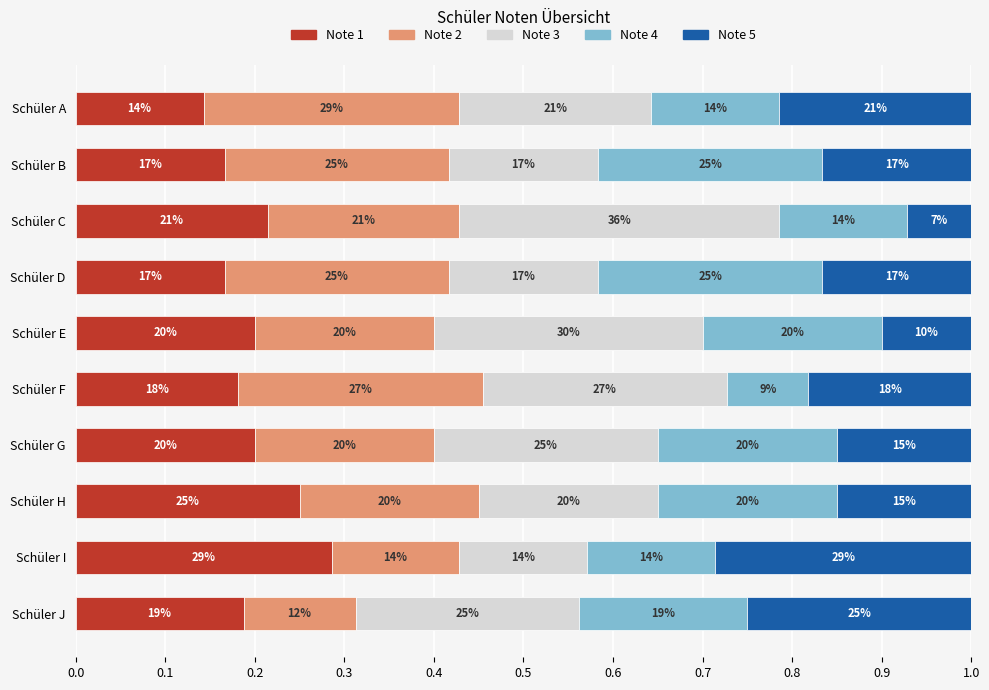

Reading left to right, extract all data points from this chart.

KA1: 0.0=0.1	0.1=0.2	0.2=0.2	0.3=0.2	0.4=0.2	0.5=0.2	0.6=0.2	0.7=0.2	0.8=0.3	0.9=0.2
KA2: 0.0=0.3	0.1=0.2	0.2=0.2	0.3=0.2	0.4=0.2	0.5=0.3	0.6=0.2	0.7=0.2	0.8=0.1	0.9=0.1
KA3: 0.0=0.2	0.1=0.2	0.2=0.4	0.3=0.2	0.4=0.3	0.5=0.3	0.6=0.3	0.7=0.2	0.8=0.1	0.9=0.3
R1: 0.0=0.1	0.1=0.2	0.2=0.1	0.3=0.2	0.4=0.2	0.5=0.1	0.6=0.2	0.7=0.2	0.8=0.1	0.9=0.2
R2: 0.0=0.2	0.1=0.2	0.2=0.1	0.3=0.2	0.4=0.1	0.5=0.2	0.6=0.2	0.7=0.2	0.8=0.3	0.9=0.2